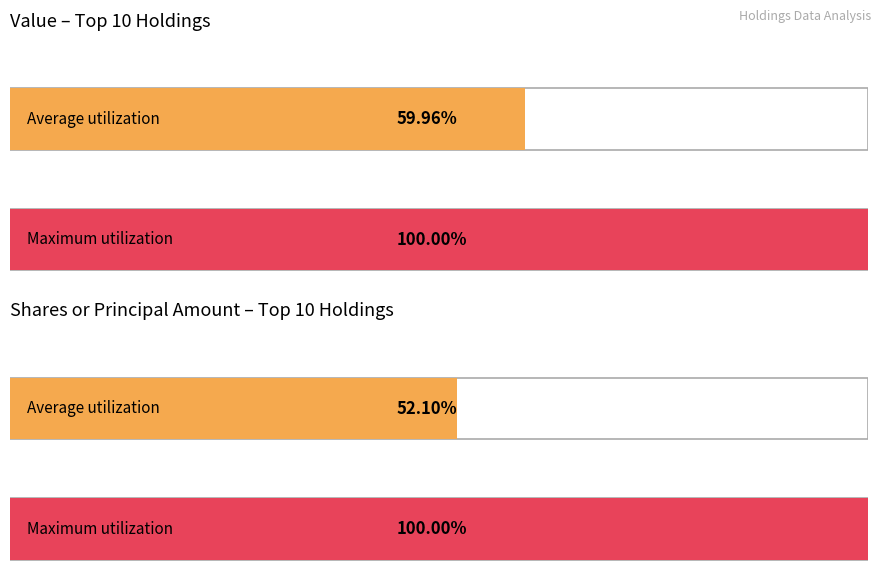

Which series has the largest total across all categories?

Value